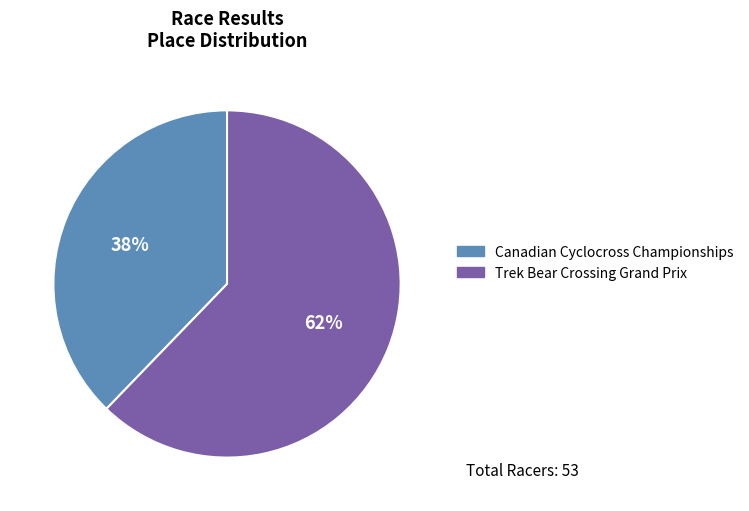

Count the number of slices in the pie.

2